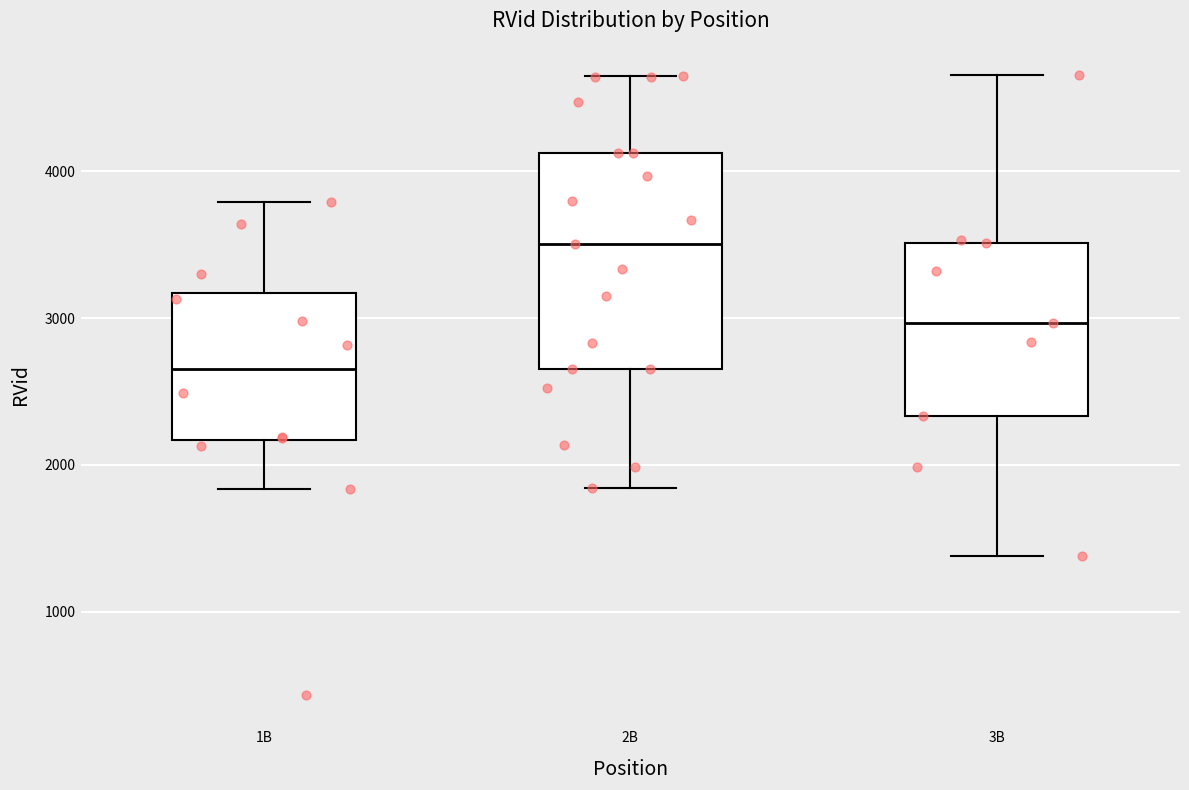

Which box is the tallest, from its lower edge to its upper edge?

2B